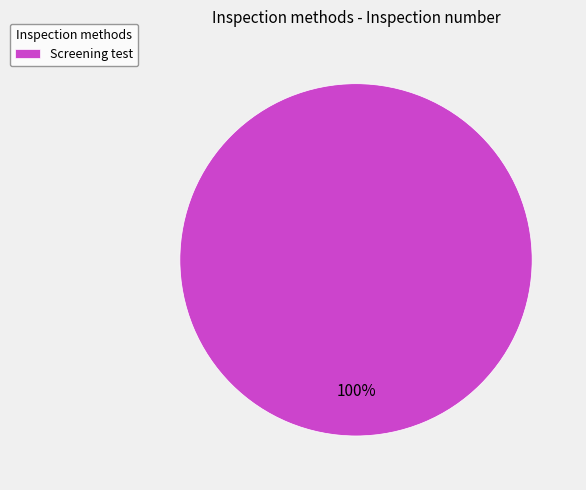

What percentage is the Screening test slice, to the nearest percent?

100%